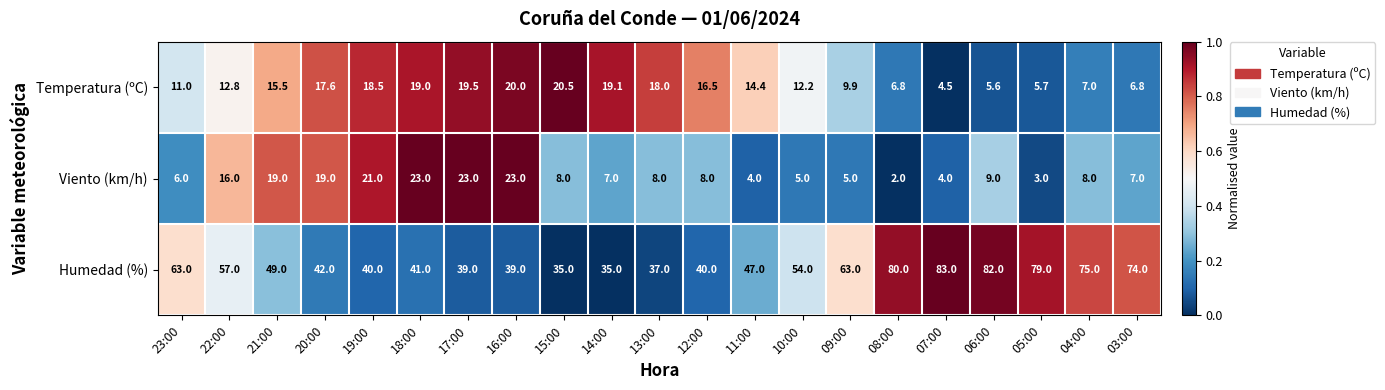

Which series has the widest spread of values?

Humedad (%)